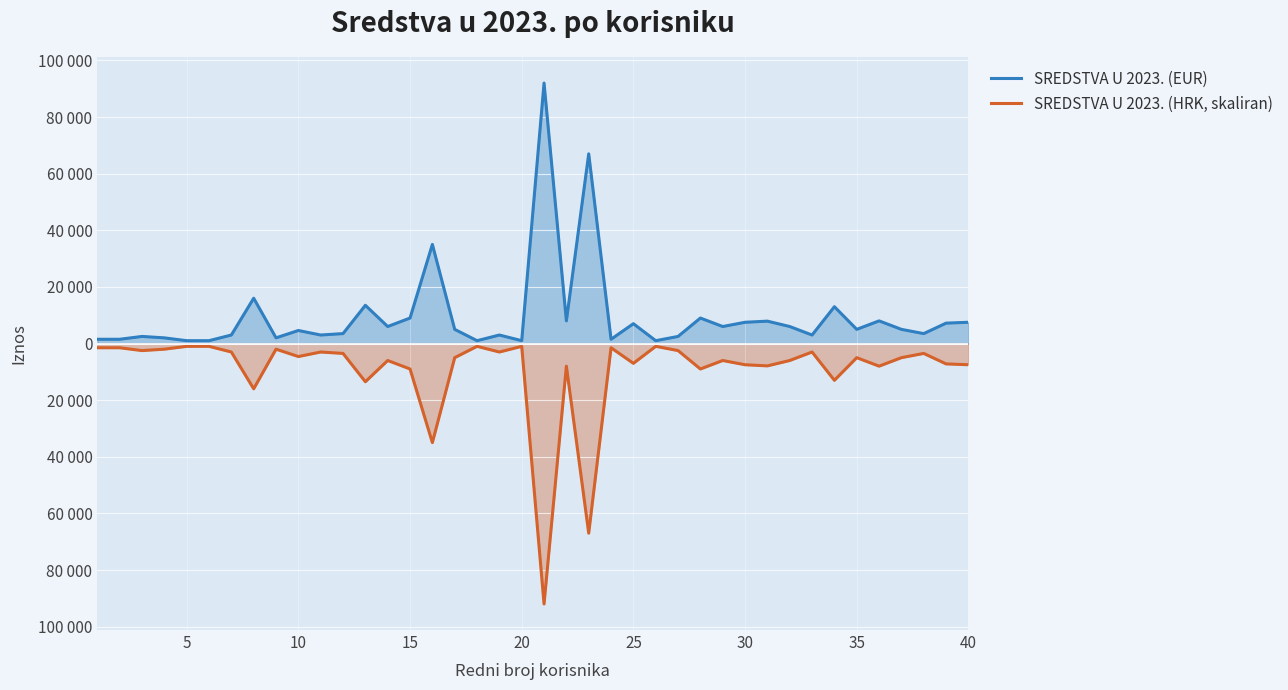

Does the chart display data point markers on the line(s)?

No